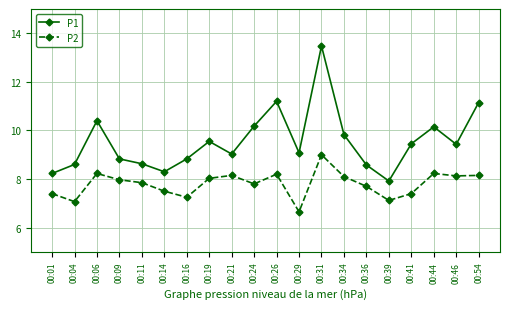

At which label does P2 reach its minimum?

00:29